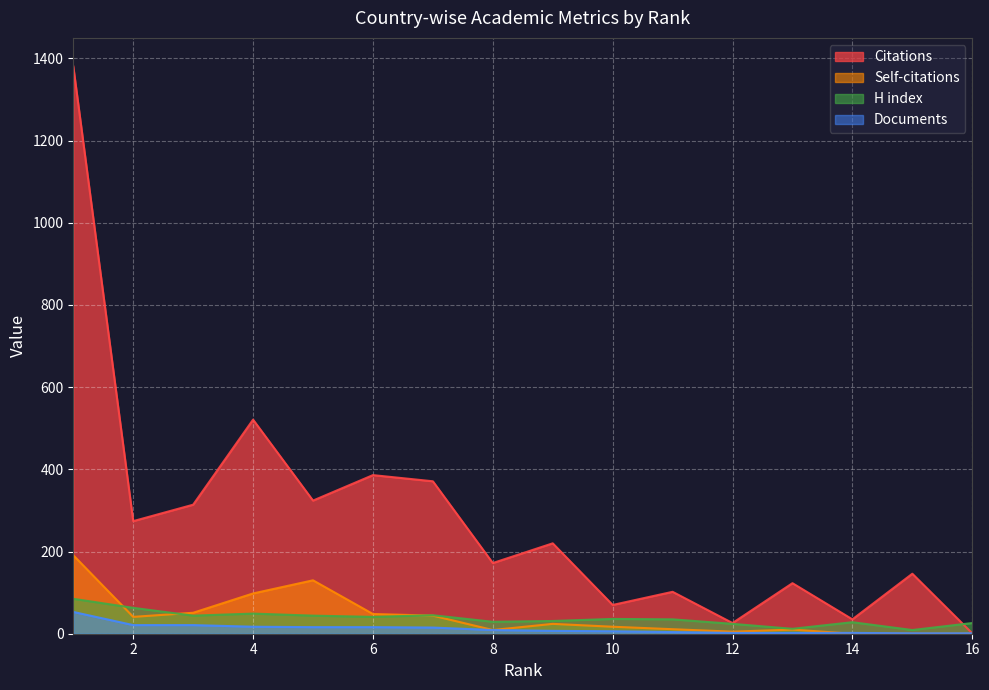

How many lines are shown in the chart?

4